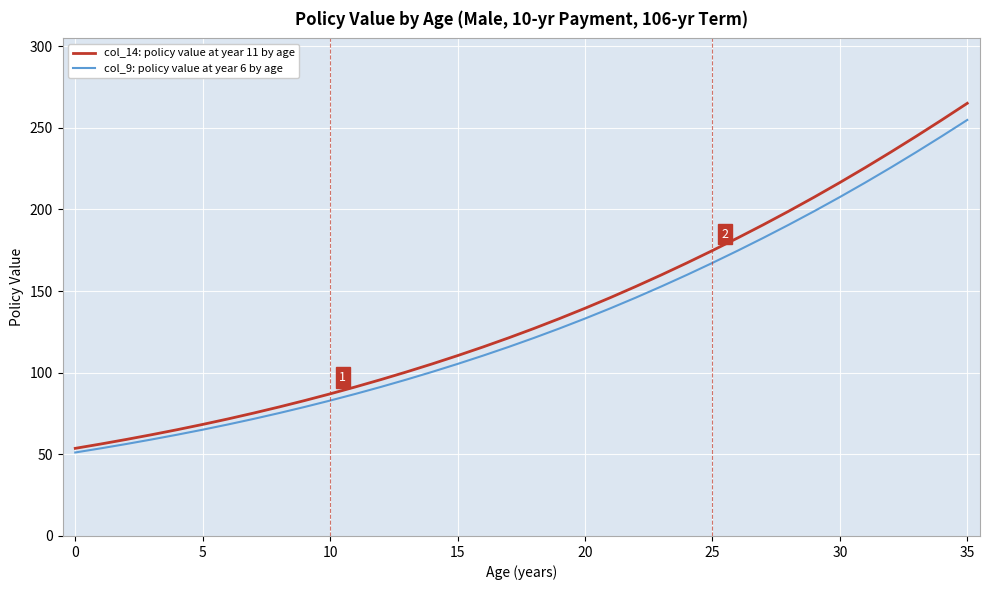

What is the difference between the second highest and second lowest values in the col_9: policy value at year 6 by age series?

191.2